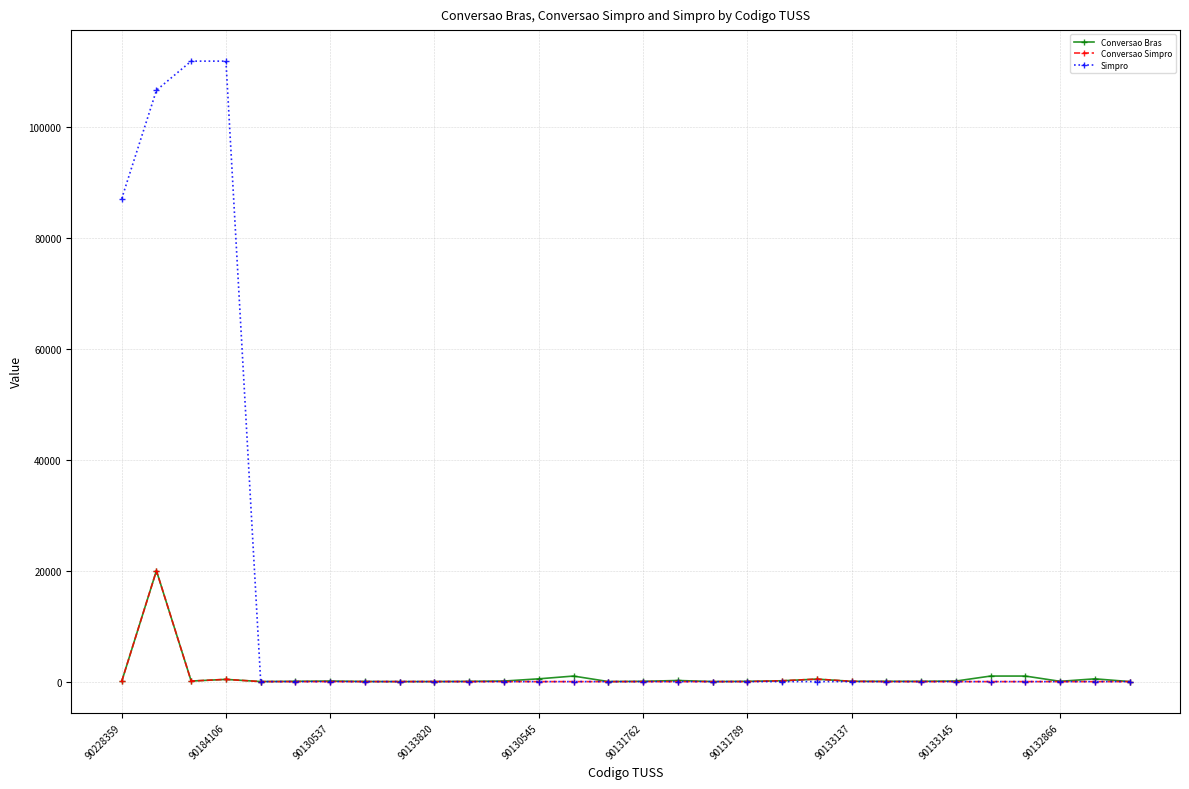

Which series has the largest total across all categories?

Simpro